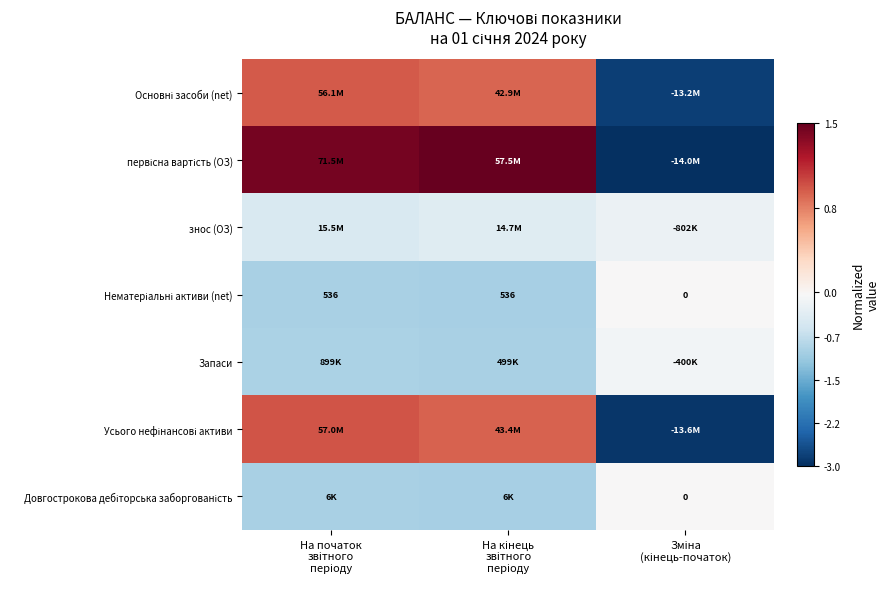

Which has a higher value, На кінець
звітного
періоду or На початок
звітного
періоду?

На початок
звітного
періоду